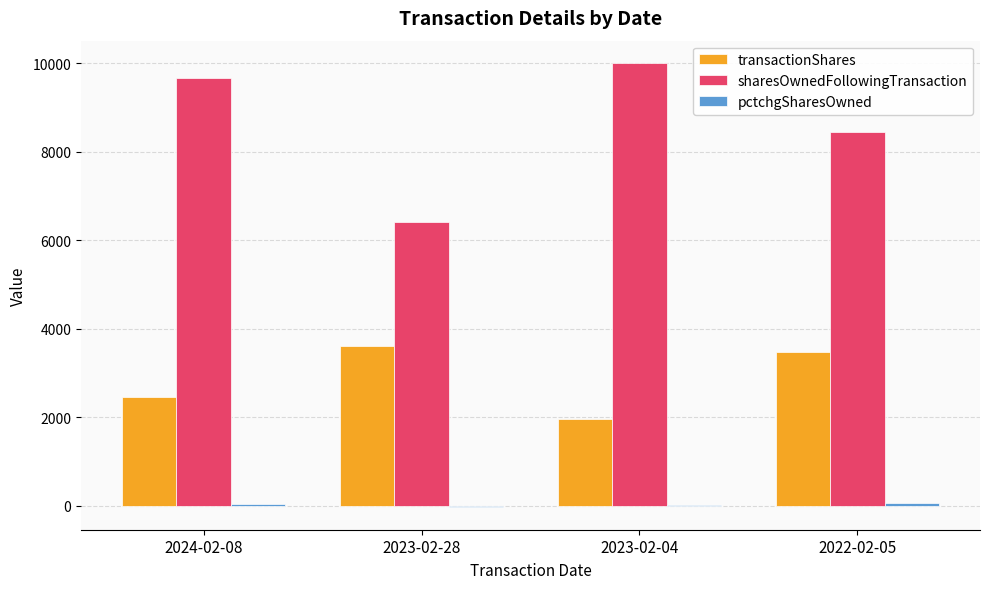

Are the bars horizontal?

No